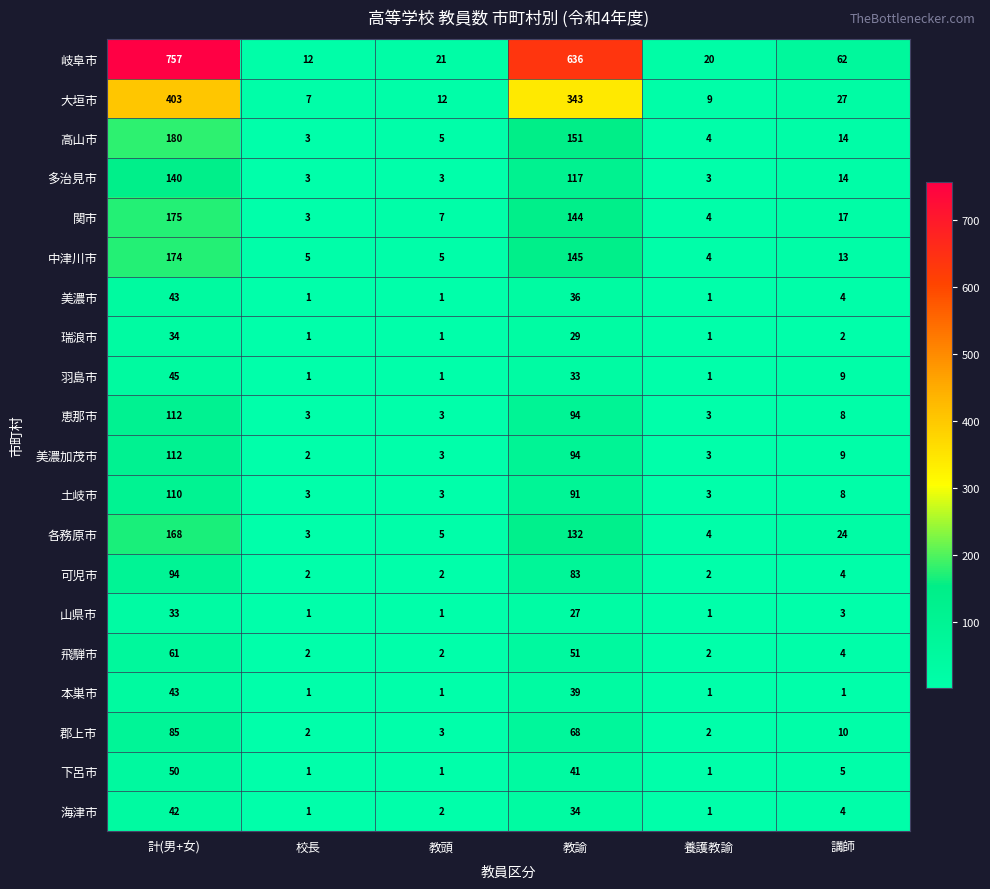

What is the difference between the 飛騨市 values at 講師 and 計(男+女)?

57